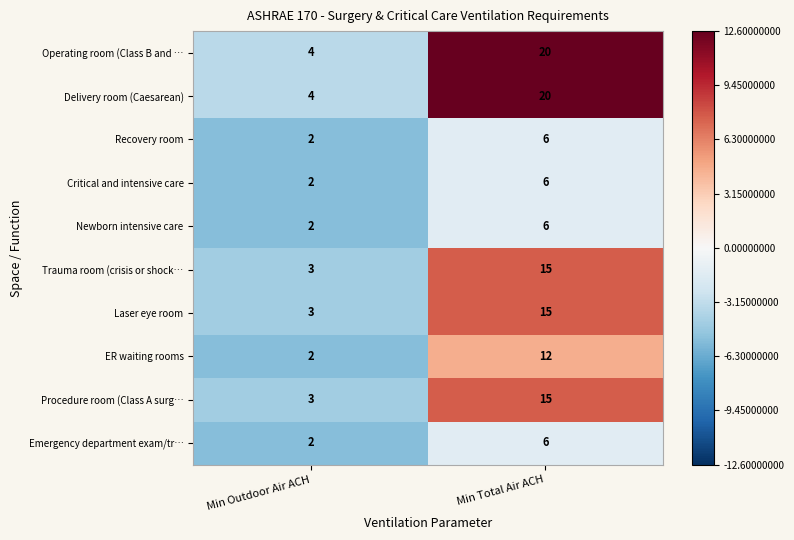

The value of Operating room (Class B and … at Min Total Air ACH is 12. True or false?

False